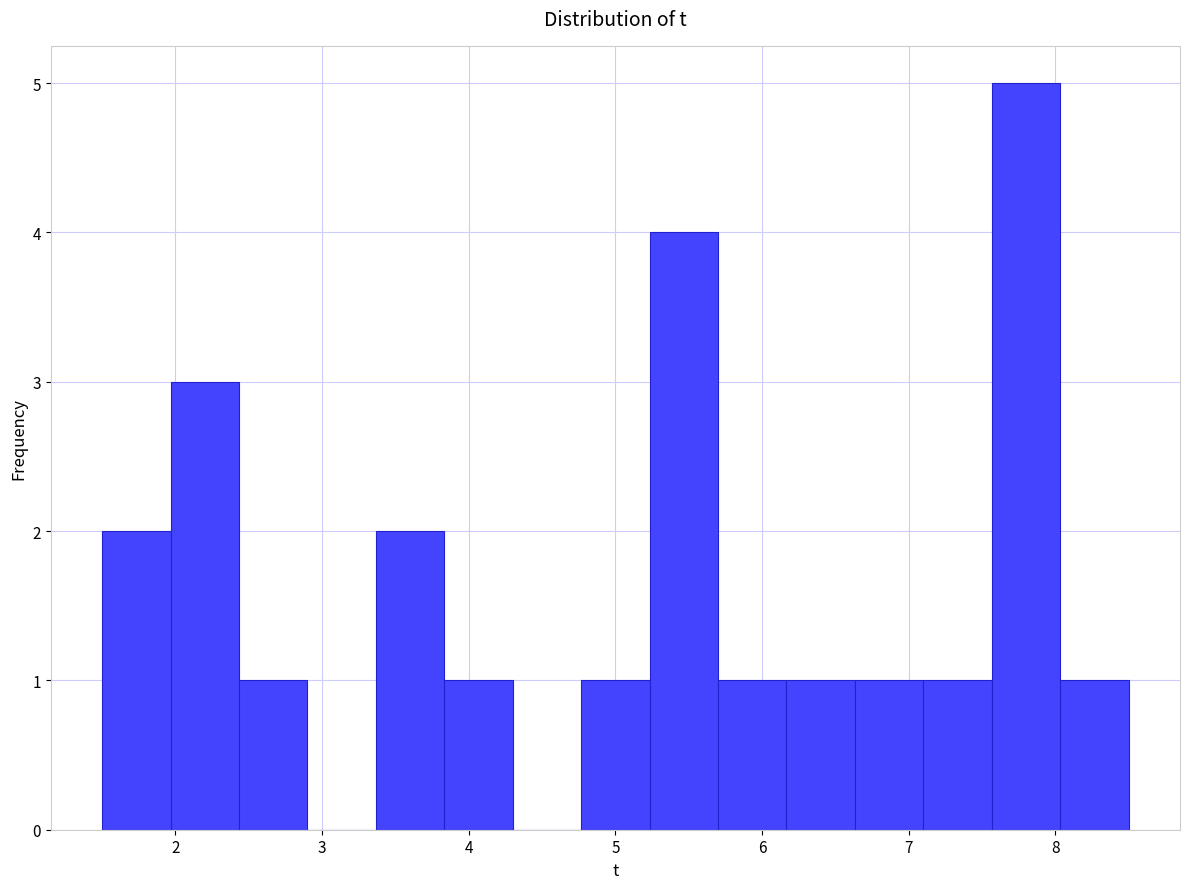

Reading left to right, transcribe this chart: for each bar, give the range it covers on the x-axis and its height. Neither the bar edges nor the heights are printed on the chart, so give them approximately, as read against the axes.

1.5 to 2.0: 2
2.0 to 2.4: 3
2.4 to 2.9: 1
2.9 to 3.4: 0
3.4 to 3.8: 2
3.8 to 4.3: 1
4.3 to 4.8: 0
4.8 to 5.2: 1
5.2 to 5.7: 4
5.7 to 6.2: 1
6.2 to 6.6: 1
6.6 to 7.1: 1
7.1 to 7.6: 1
7.6 to 8.0: 5
8.0 to 8.5: 1